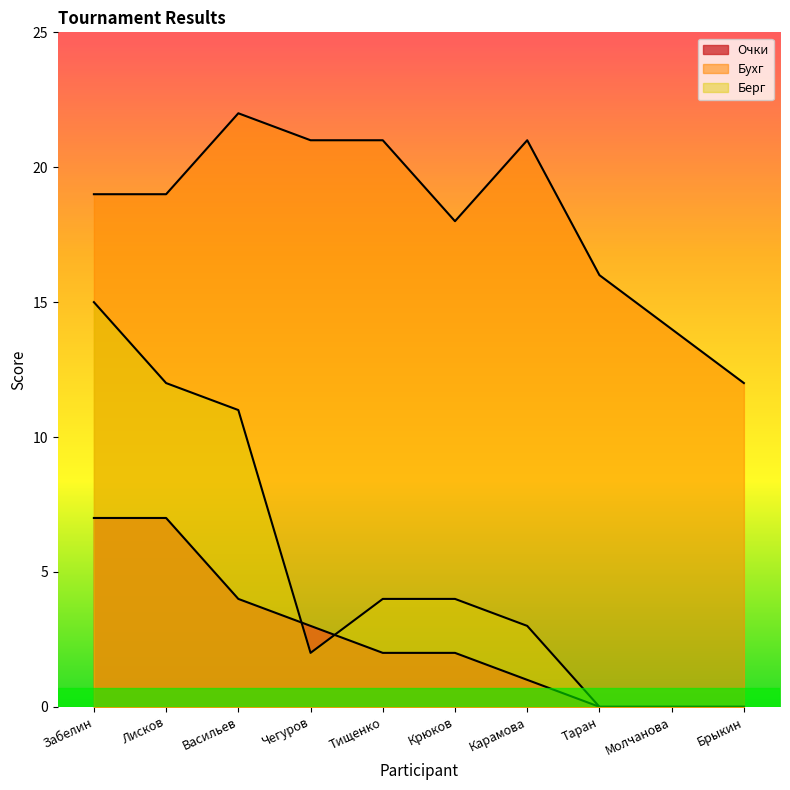

Which has a higher value, Лисков or Чегуров?

Лисков